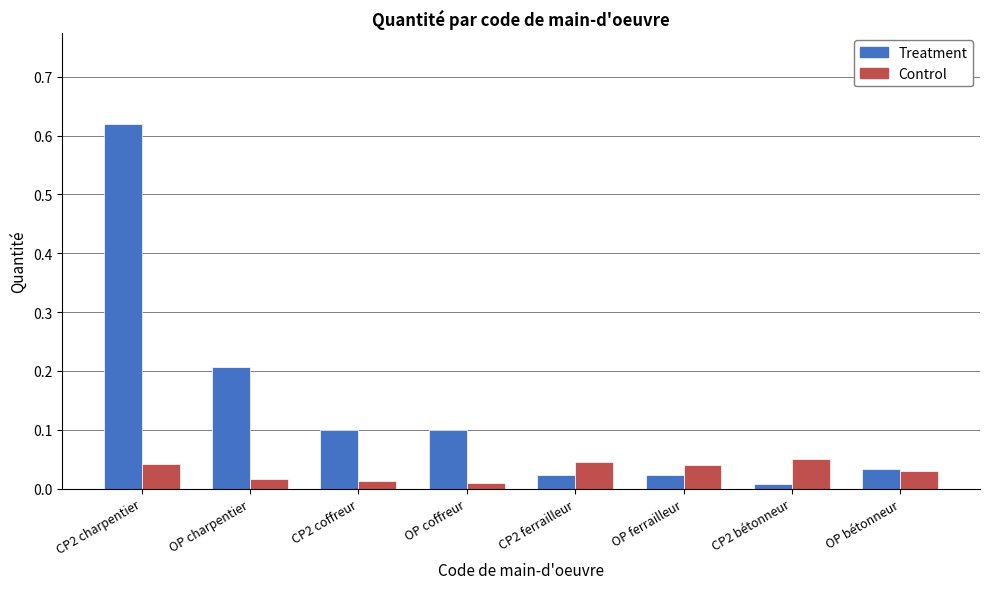

Rank the series at OP coffreur from lowest to highest value.

Control, Treatment